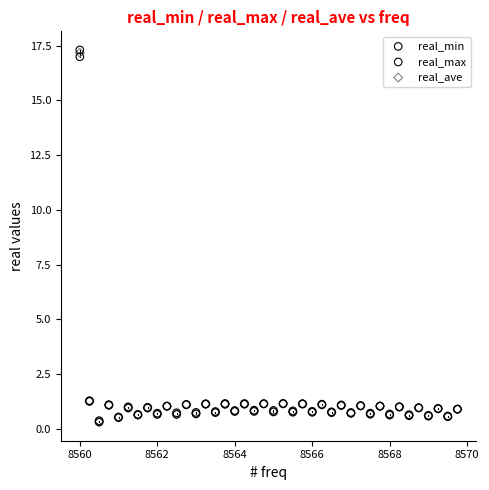

What are all the series names shown in the legend?

real_min, real_max, real_ave